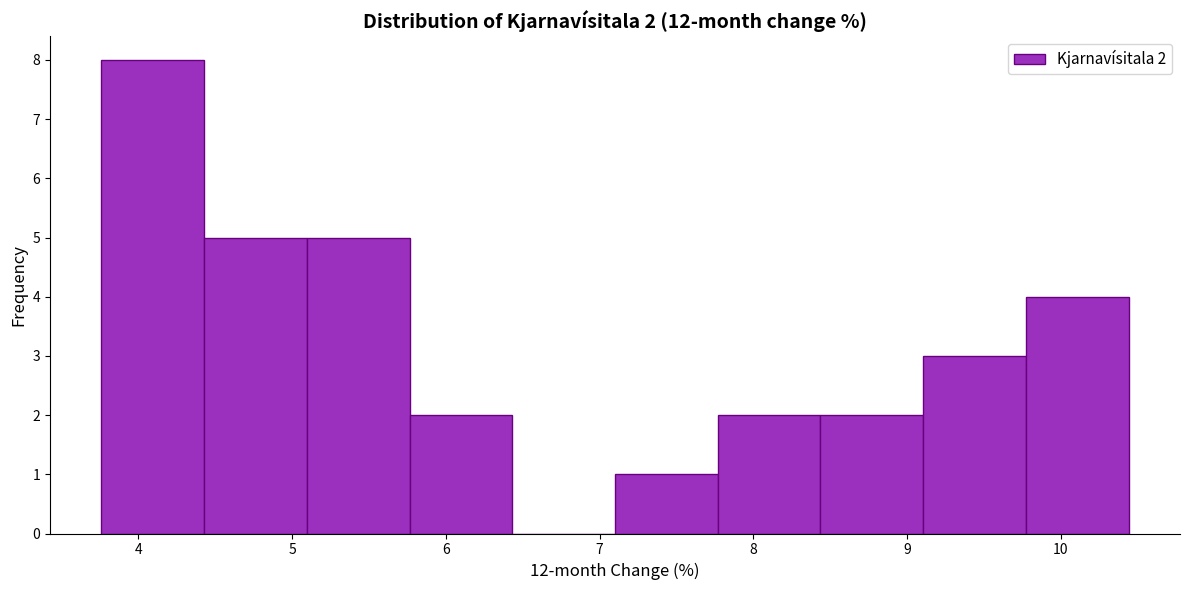

Which range on the x-axis has the tallest bar?

3.8 to 4.4